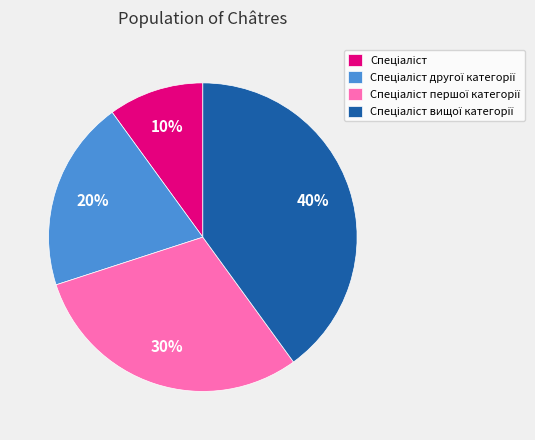

Is there any slice that represents more than half of the pie?

No